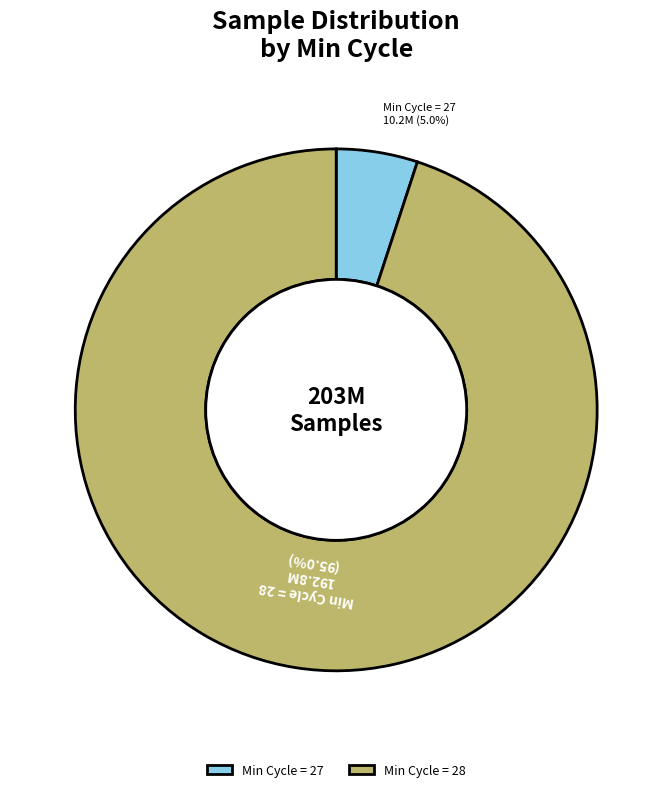

Which category has the smallest portion of the pie?

Min Cycle = 27